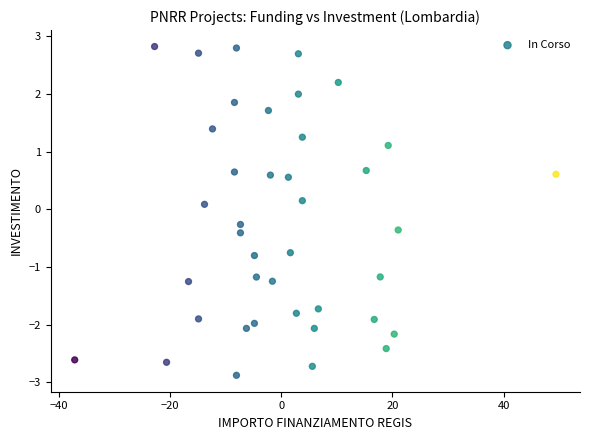

What is the range of X values (max minus min)?

86.5